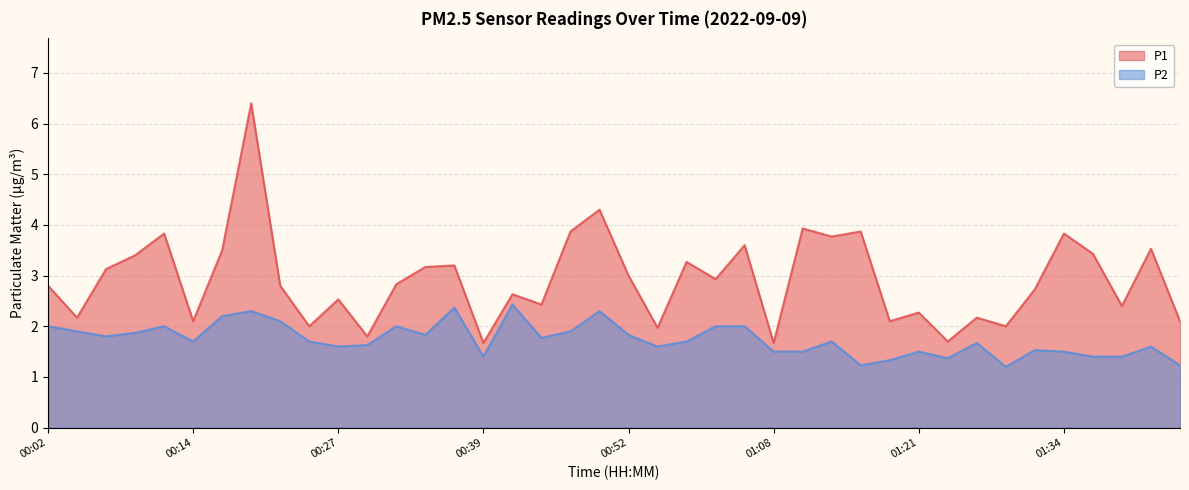

Between 00:07 and 00:47, which is larger?

00:47